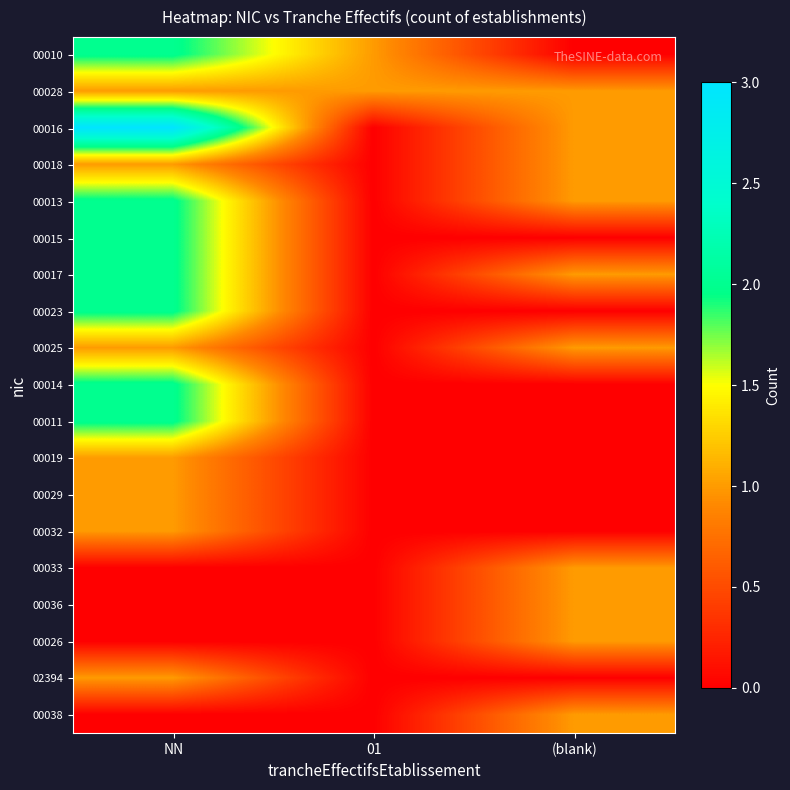

Reading left to right, transcribe all the data shown in this chart.

00010: NN=2	01=1	(blank)=0
00028: NN=1	01=1	(blank)=1
00016: NN=3	01=0	(blank)=1
00018: NN=1	01=0	(blank)=1
00013: NN=2	01=0	(blank)=1
00015: NN=2	01=0	(blank)=0
00017: NN=2	01=0	(blank)=1
00023: NN=2	01=0	(blank)=0
00025: NN=1	01=0	(blank)=1
00014: NN=2	01=0	(blank)=0
00011: NN=2	01=0	(blank)=0
00019: NN=1	01=0	(blank)=0
00029: NN=1	01=0	(blank)=0
00032: NN=1	01=0	(blank)=0
00033: NN=0	01=0	(blank)=1
00036: NN=0	01=0	(blank)=1
00026: NN=0	01=0	(blank)=1
02394: NN=1	01=0	(blank)=0
00038: NN=0	01=0	(blank)=1